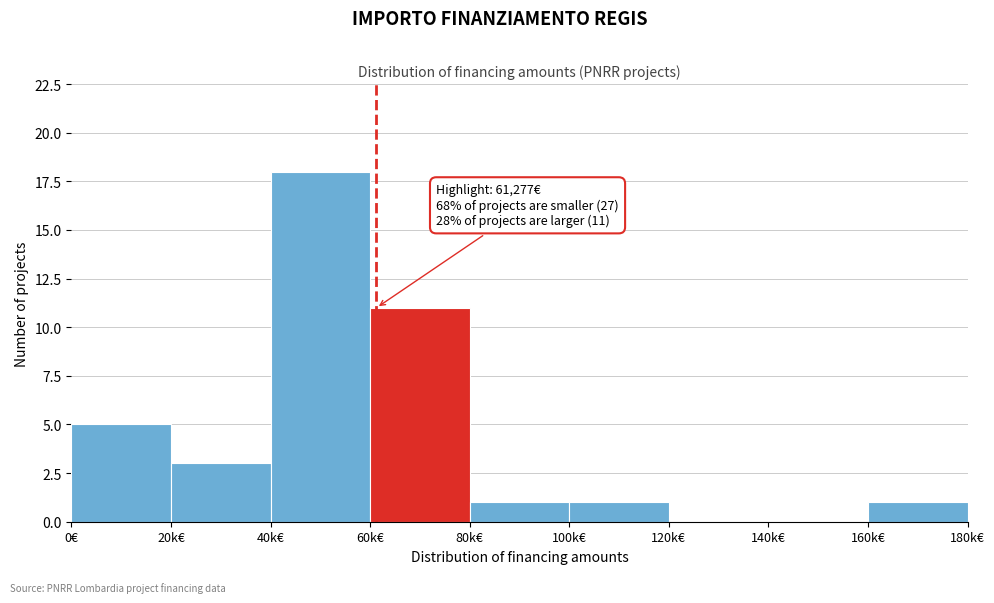

Reading right to left, list all the values displayed in this chart.

160k€=1	140k€=0	120k€=0	100k€=1	80k€=1	60k€=11	40k€=18	20k€=3	0€=5